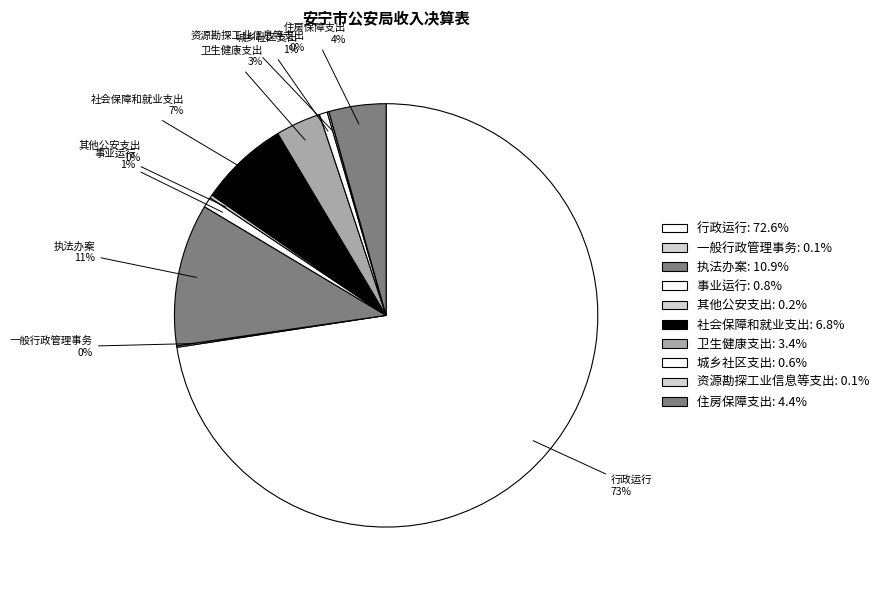

Is there any slice that represents more than half of the pie?

Yes